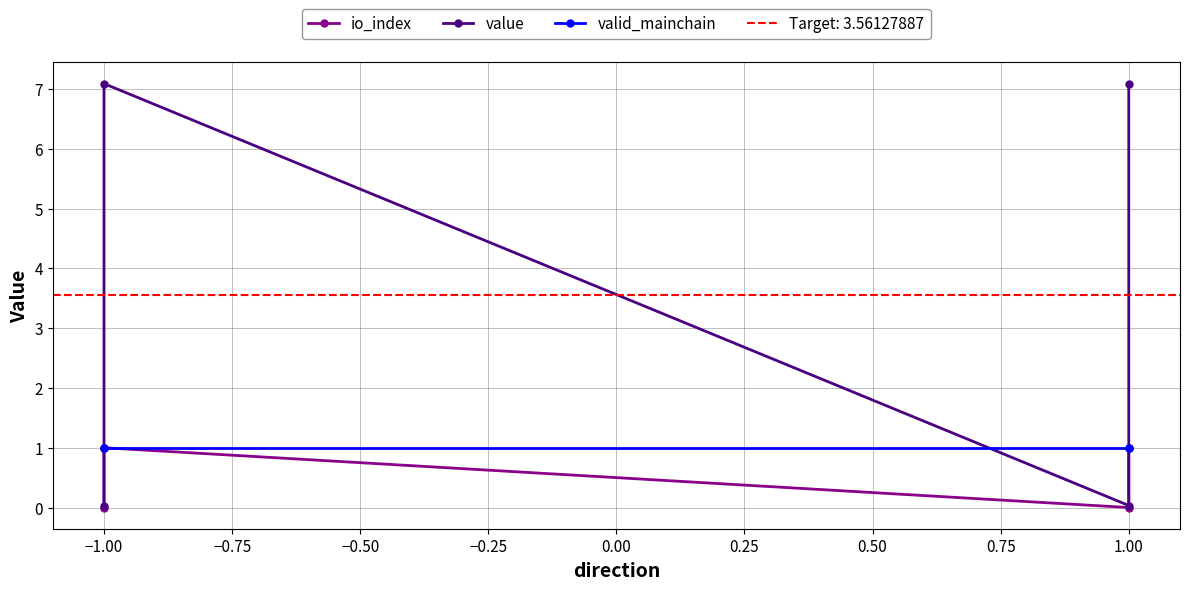

The io_index series shows 1.7 at −1.00. True or false?

False